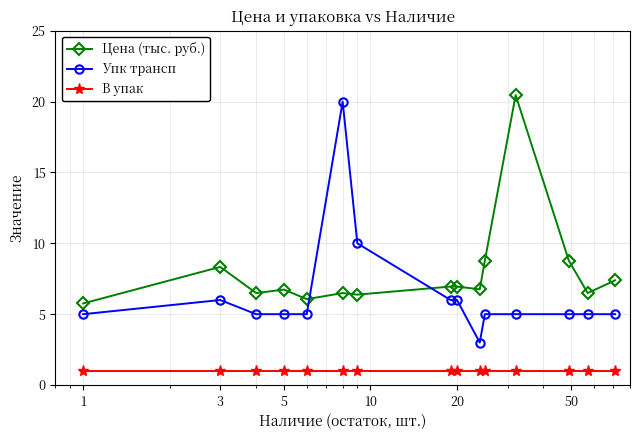

What is the difference between the maximum and minimum values in the Цена (тыс. руб.) series?

14.7